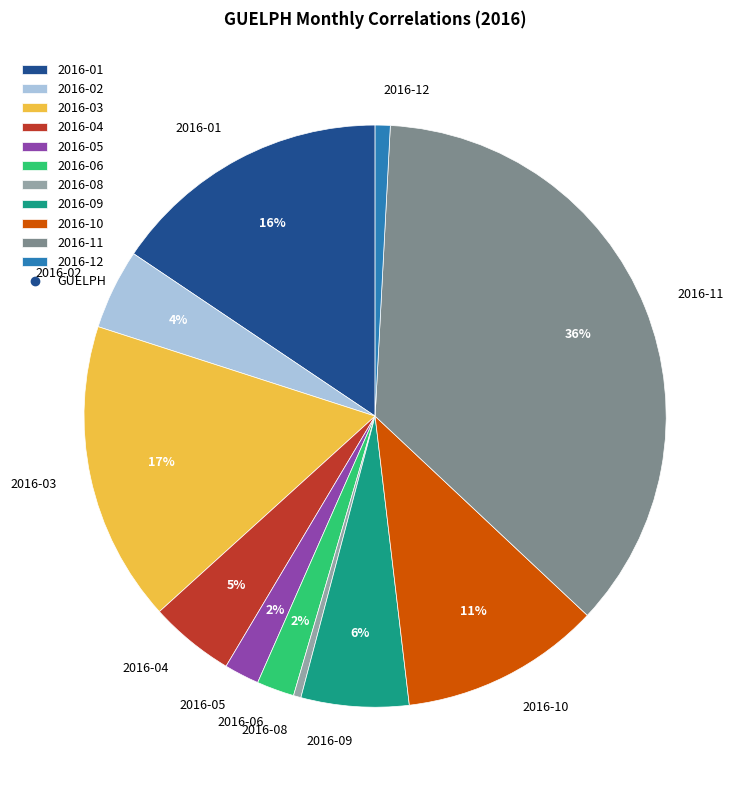

Count the number of slices in the pie.

11